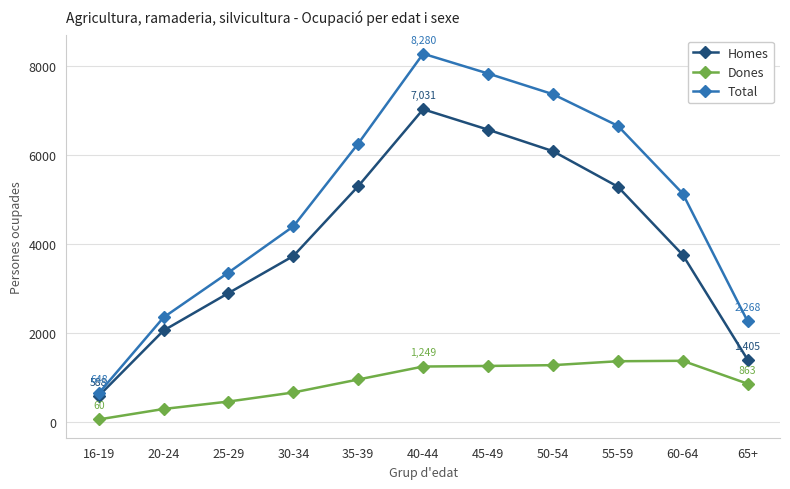

How many series are shown in this chart?

3